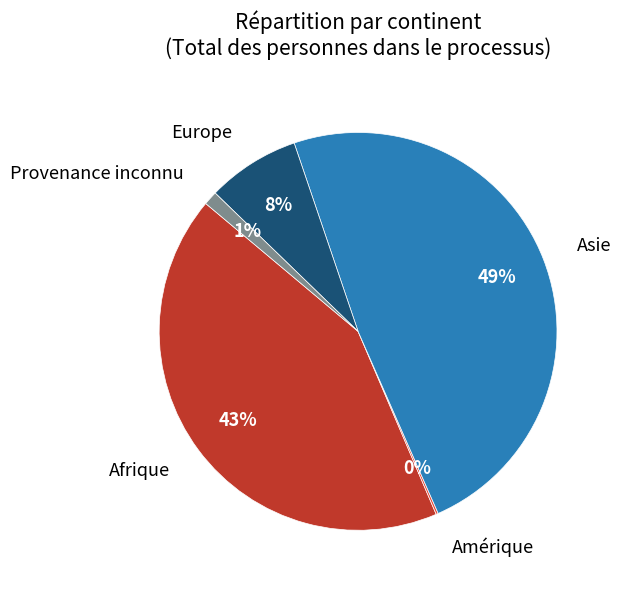

To the nearest percent, what is the combined percentage of Asie and Afrique?

91%